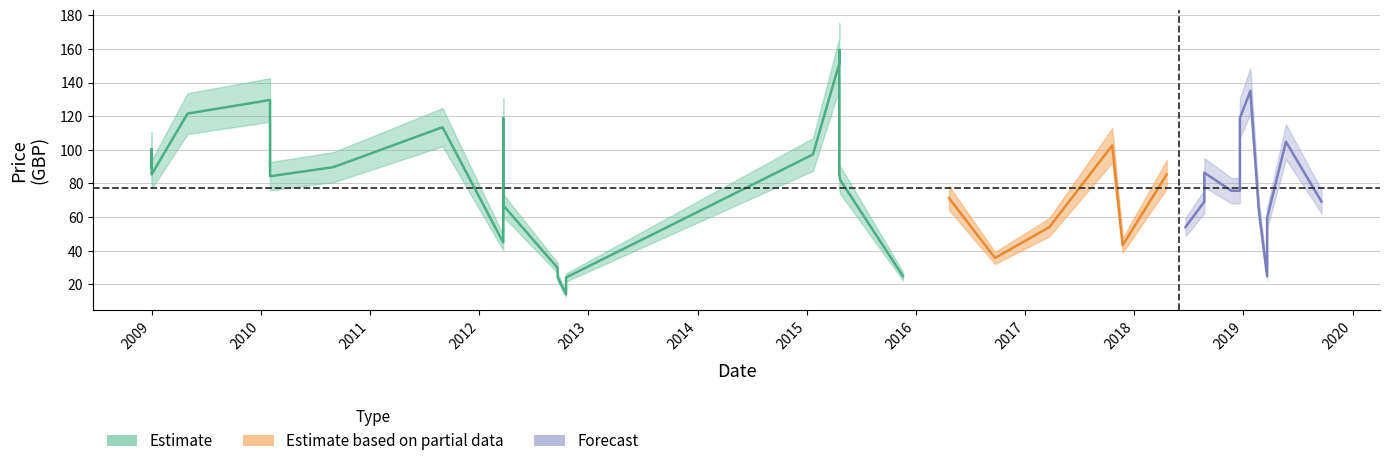

The price_mid series shows 43.2 at 2017-11-23. True or false?

True